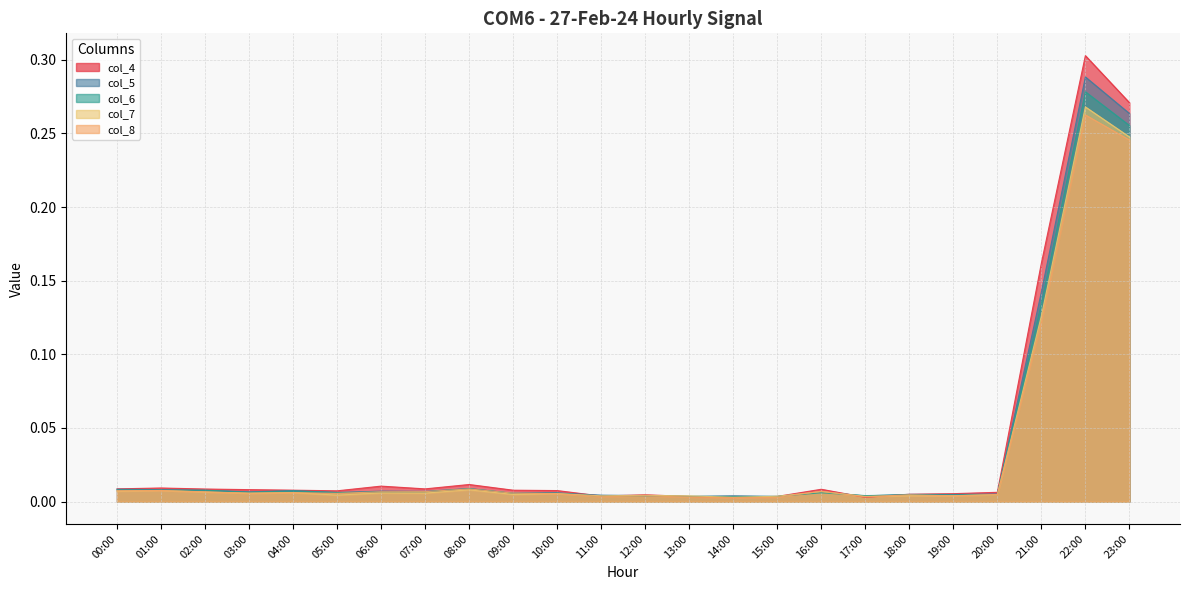

Reading right to left, list all the values displayed in this chart.

col_4: 0.3	0.3	0.2	0.0	0.0	0.0	0.0	0.0	0.0	0.0	0.0	0.0	0.0	0.0	0.0	0.0	0.0	0.0	0.0	0.0	0.0	0.0	0.0	0.0
col_5: 0.3	0.3	0.1	0.0	0.0	0.0	0.0	0.0	0.0	0.0	0.0	0.0	0.0	0.0	0.0	0.0	0.0	0.0	0.0	0.0	0.0	0.0	0.0	0.0
col_6: 0.3	0.3	0.1	0.0	0.0	0.0	0.0	0.0	0.0	0.0	0.0	0.0	0.0	0.0	0.0	0.0	0.0	0.0	0.0	0.0	0.0	0.0	0.0	0.0
col_7: 0.2	0.3	0.1	0.0	0.0	0.0	0.0	0.0	0.0	0.0	0.0	0.0	0.0	0.0	0.0	0.0	0.0	0.0	0.0	0.0	0.0	0.0	0.0	0.0
col_8: 0.2	0.3	0.1	0.0	0.0	0.0	0.0	0.0	0.0	0.0	0.0	0.0	0.0	0.0	0.0	0.0	0.0	0.0	0.0	0.0	0.0	0.0	0.0	0.0